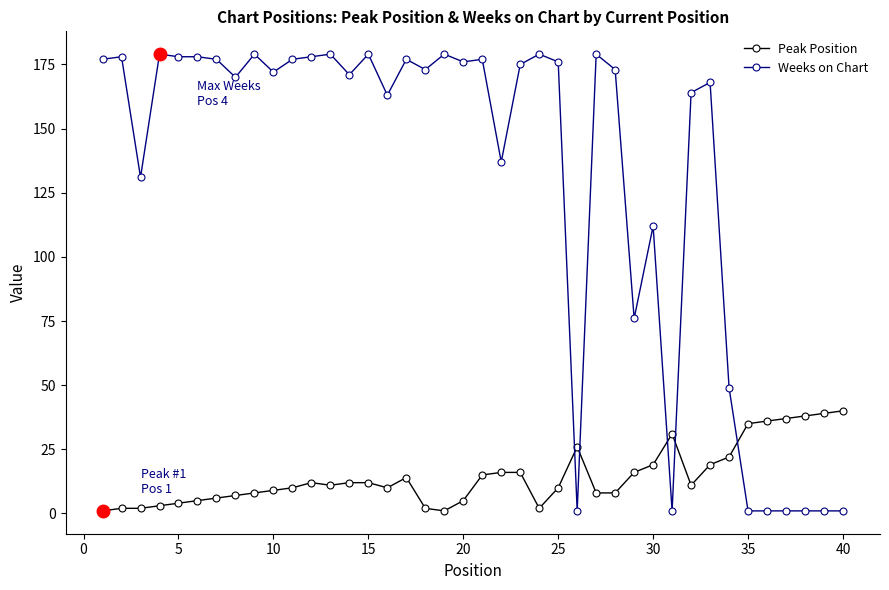

What is the average value of the Weeks on Chart series?

131